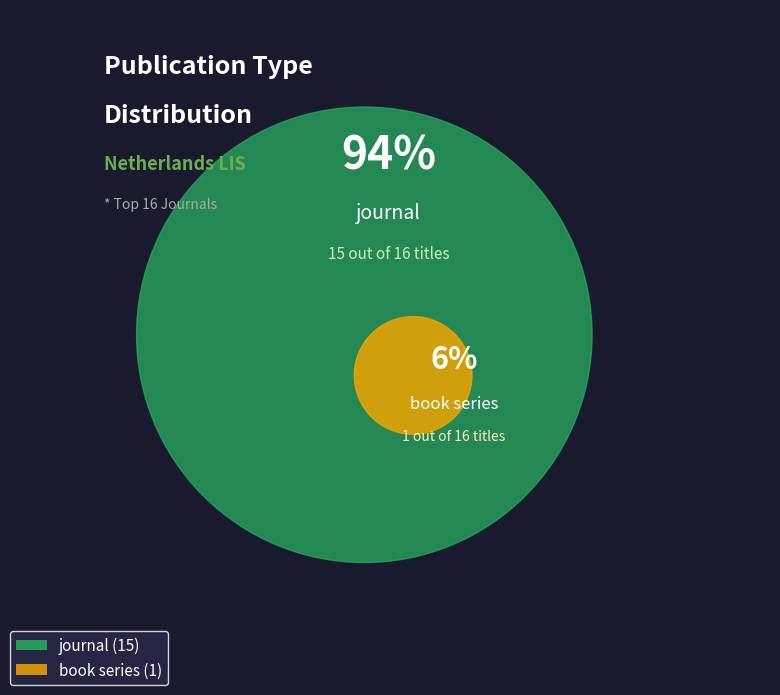

Is there a majority slice in this chart?

Yes